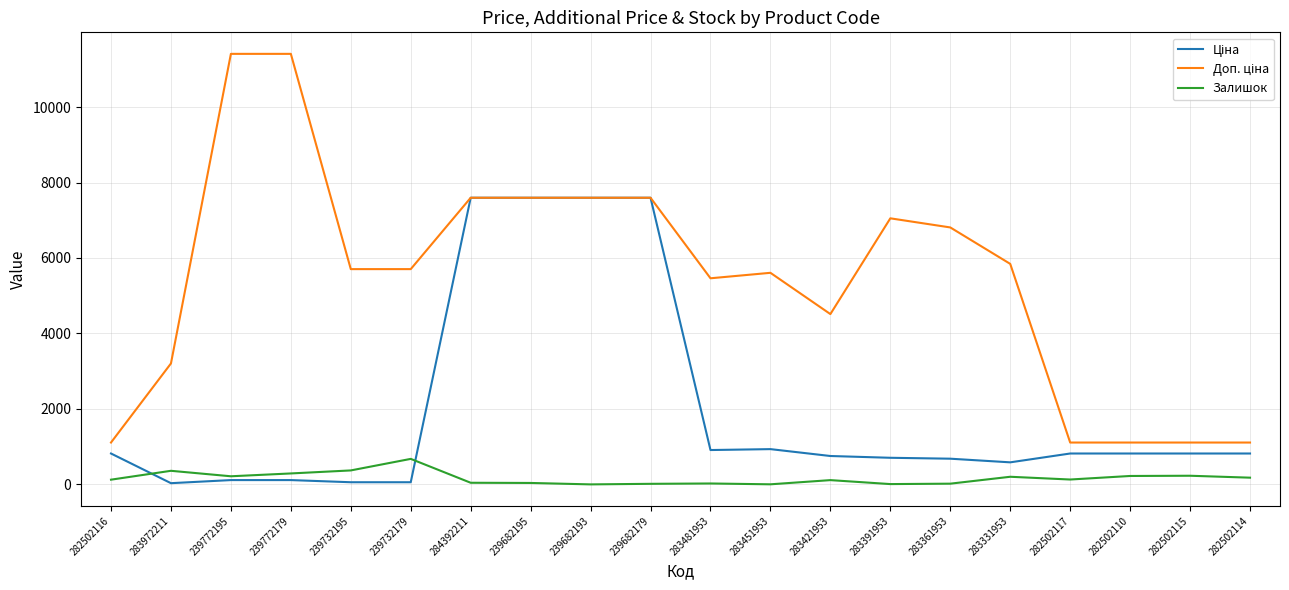

Which category has the highest value in the Залишок series?

239732179